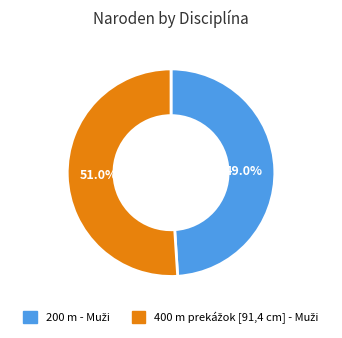

Is there a majority slice in this chart?

Yes